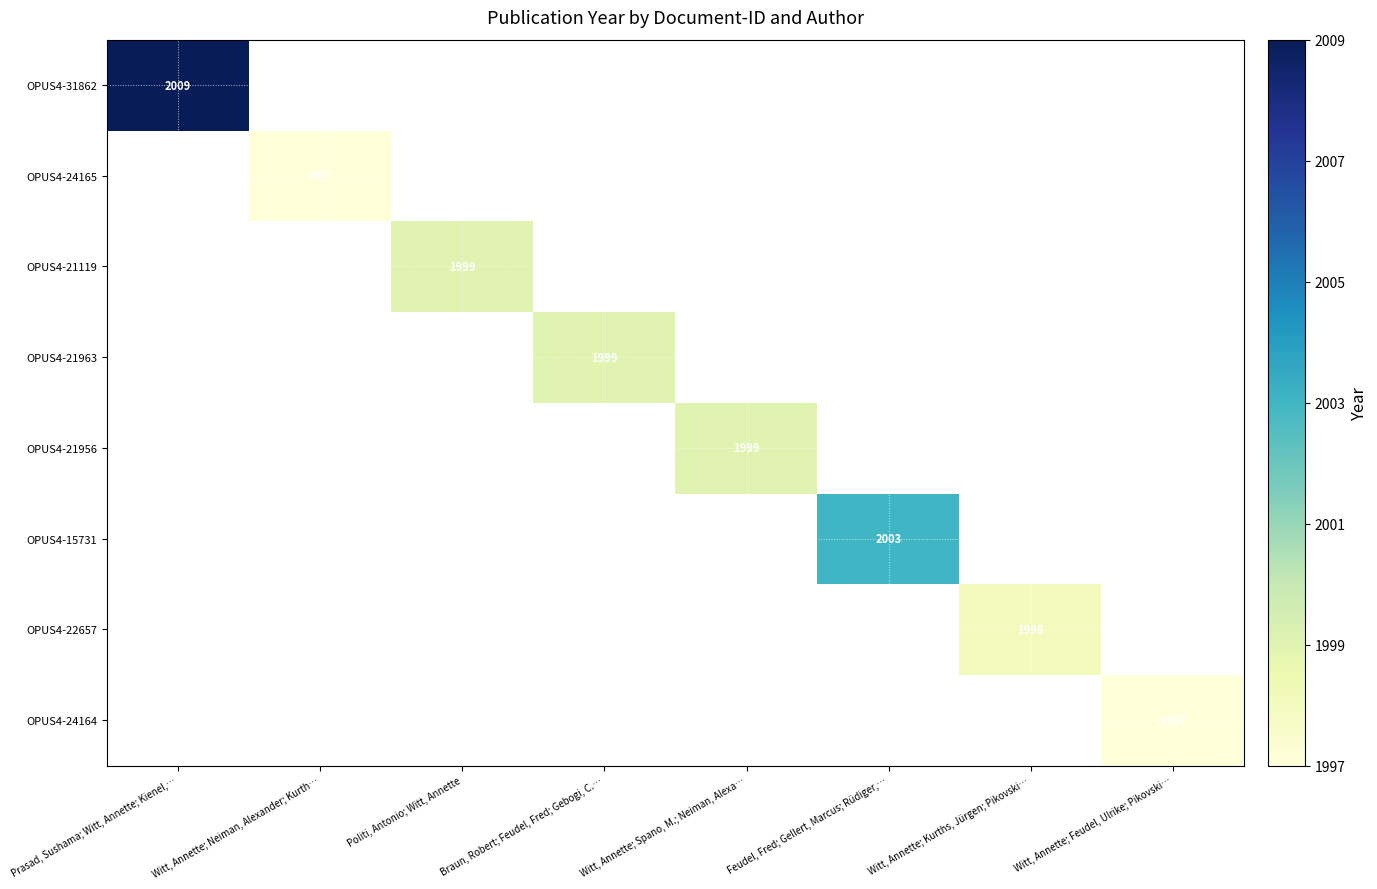

The OPUS4-24164 series shows 475 at Witt, Annette; Feudel, Ulrike; Pikovski…. True or false?

False